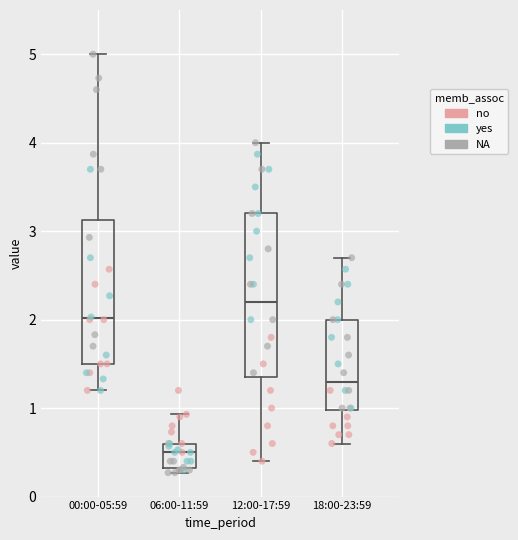

Reading left to right, transcribe this box plot: for each box, give where its median line is, the range the box spans, and where its two whiskers end, as read against the y-axis. The values are not printed on the chart, so give them approximately, as read against the axis.

00:00-05:59: median 2.0, box 1.5 to 3.1, whiskers 1.2 to 5.0
06:00-11:59: median 0.5, box 0.3 to 0.6, whiskers 0.3 (just below the box's lower edge) to 0.9
12:00-17:59: median 2.2, box 1.4 to 3.2, whiskers 0.4 to 4.0
18:00-23:59: median 1.3, box 1.0 to 2.0, whiskers 0.6 to 2.7